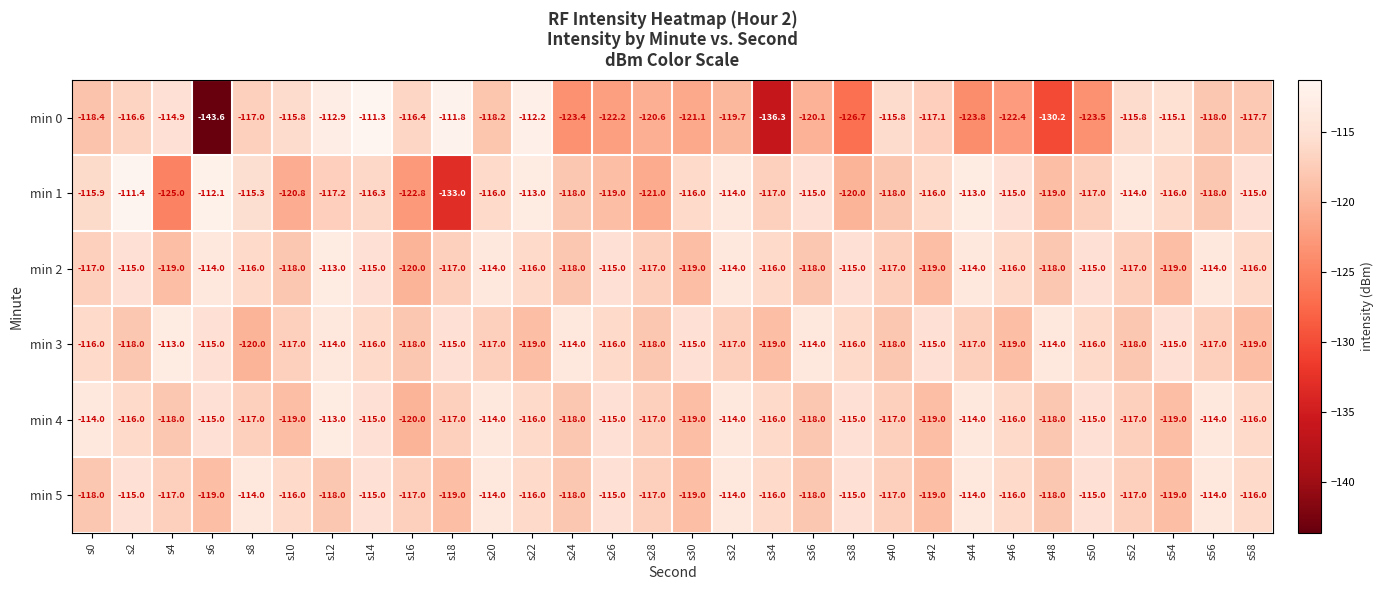

The value of min 4 at s12 is -51.3. True or false?

False